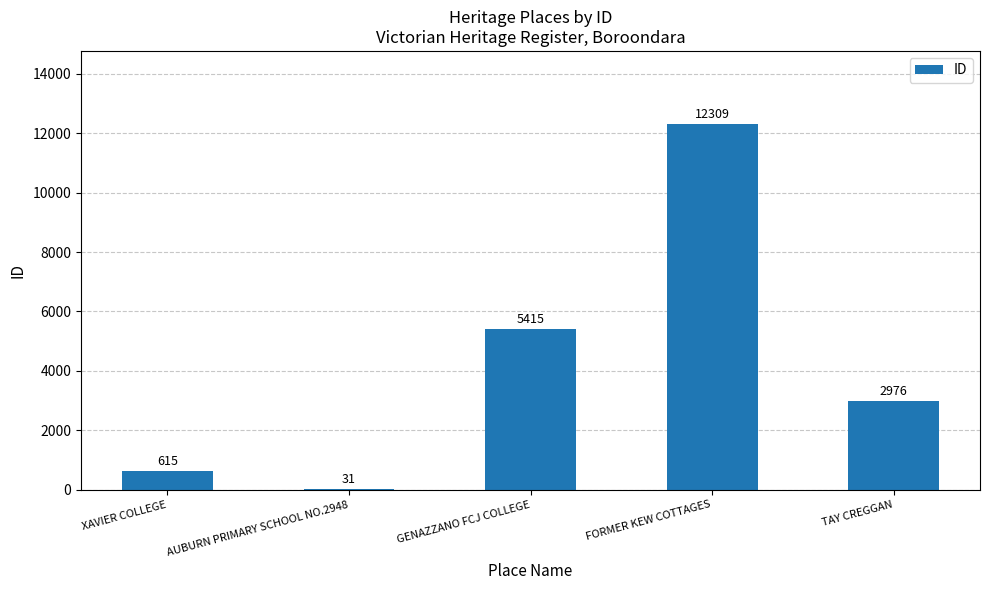

Count the number of categories in the chart.

5